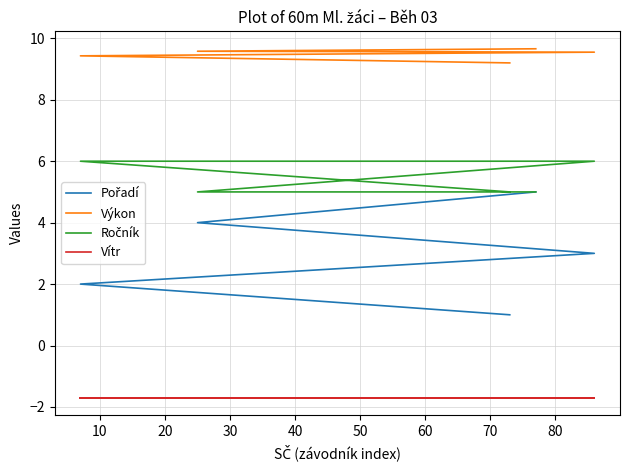

What is the value of the Pořadí point at the 4th from the left?

4.0